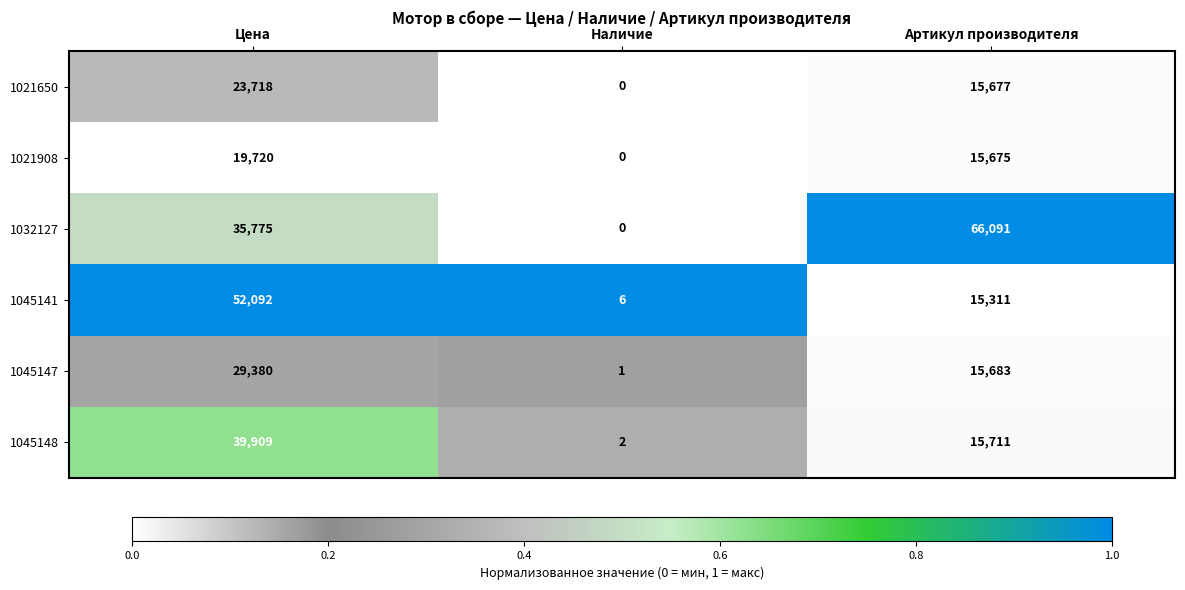

The value of 1021650 at Артикул производителя is 15677. True or false?

True